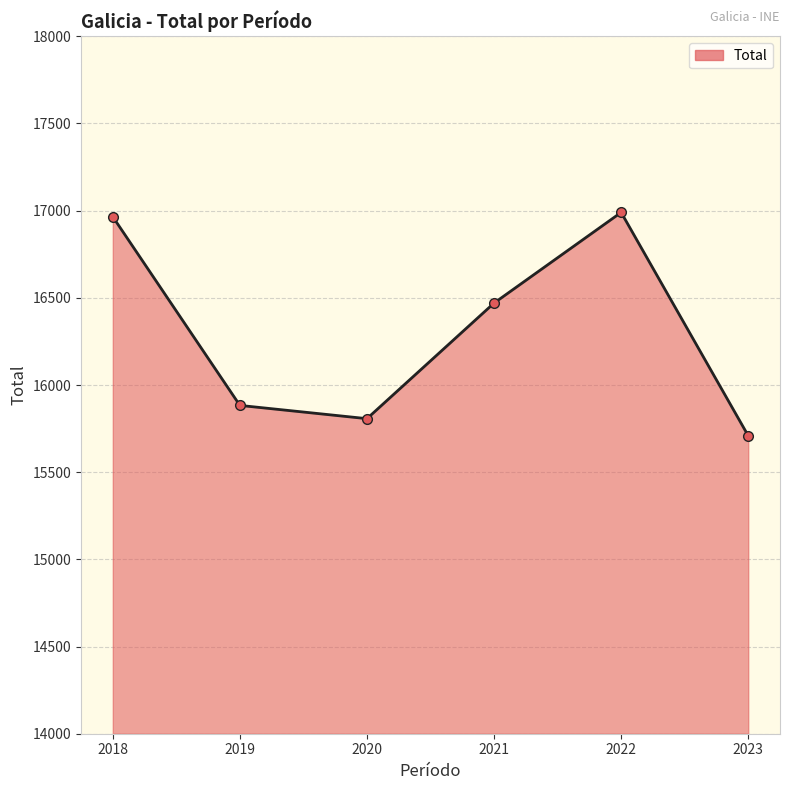

What is the value of the 4th point from the left?

16470